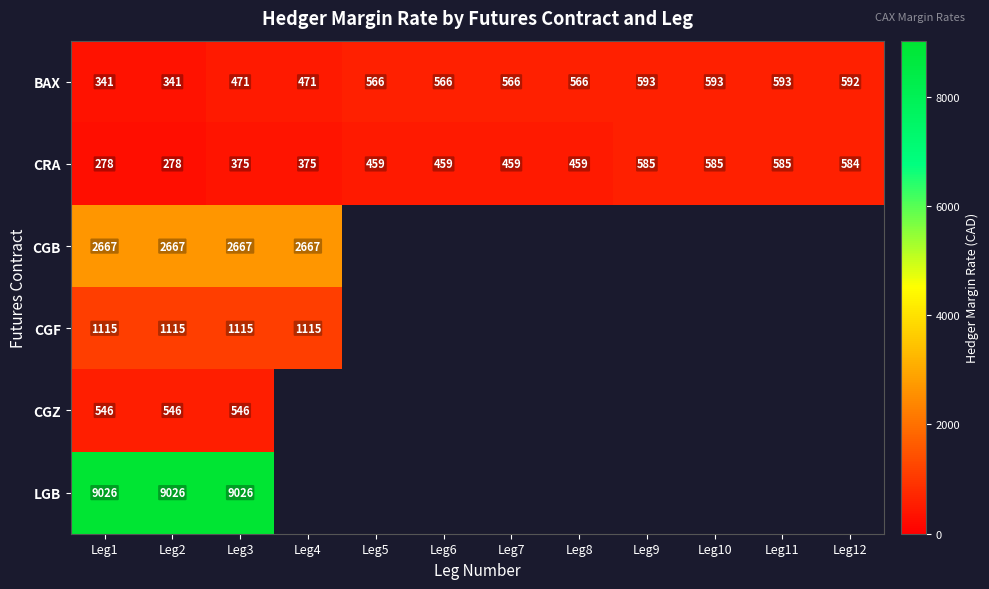

How many distinct data groups are displayed?

6